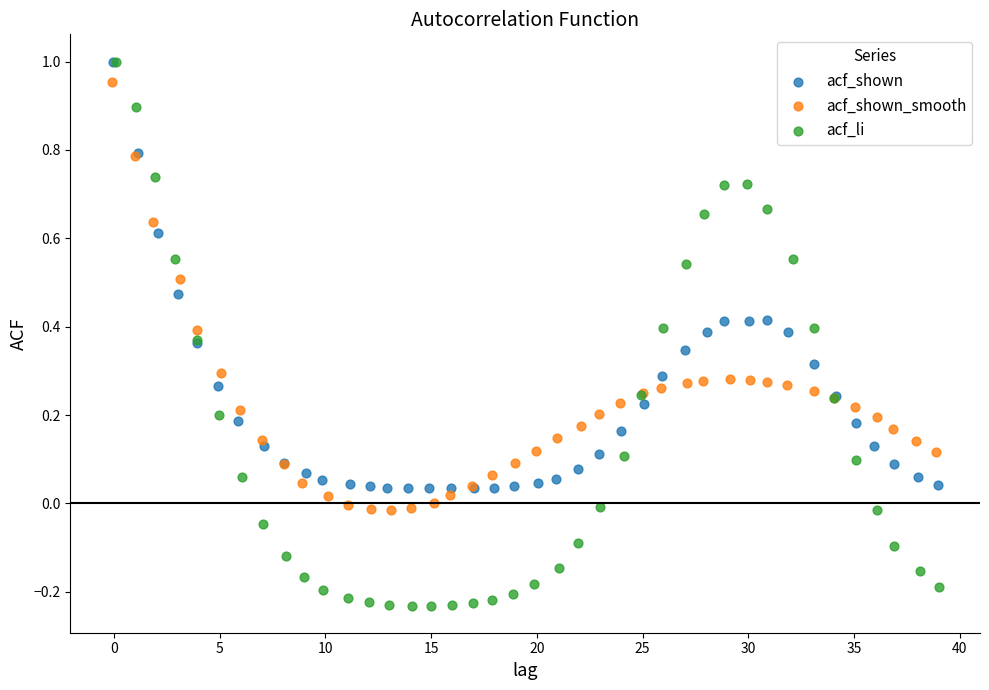

Which series contains the lowest Y value?

acf_li